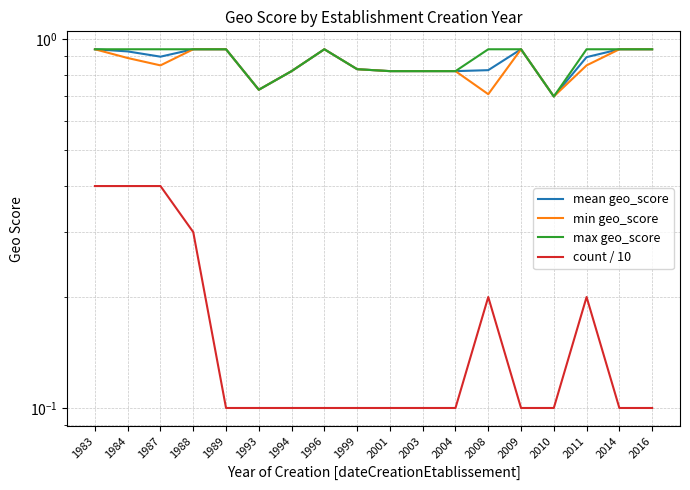

Does the chart have visible grid lines?

Yes